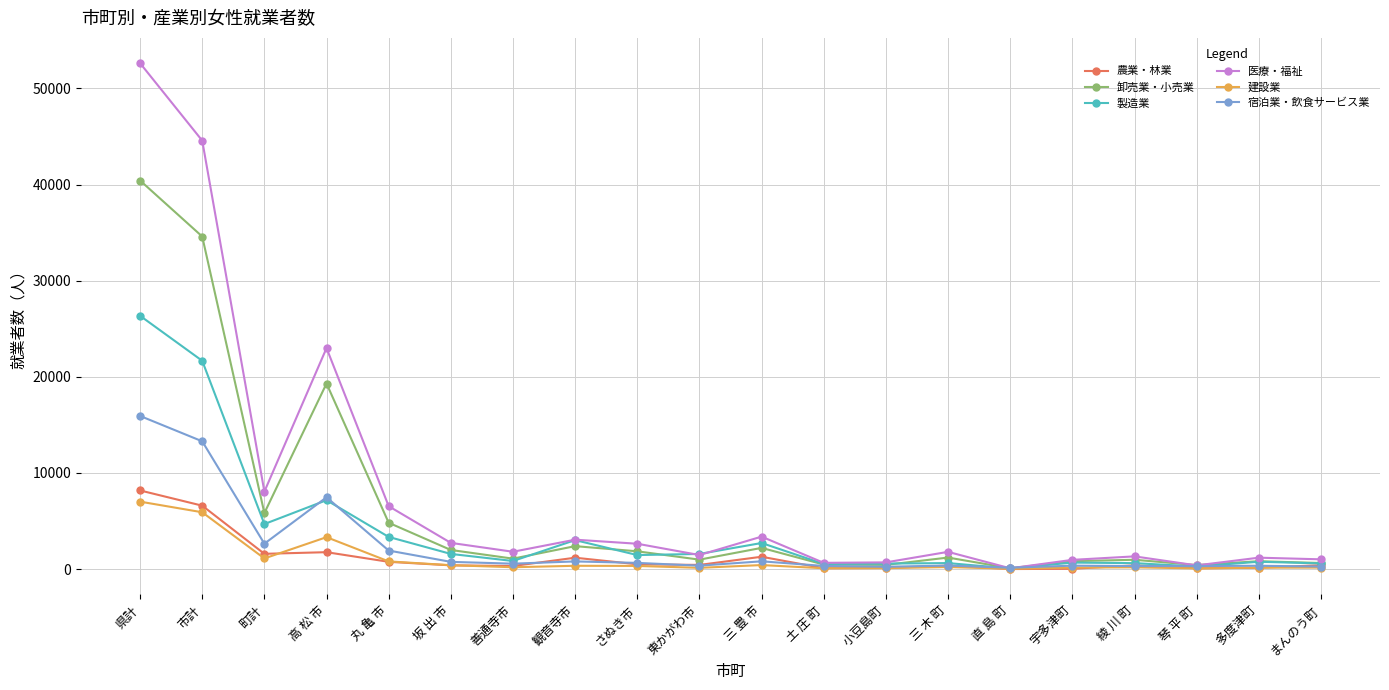

Which series has the widest spread of values?

医療・福祉